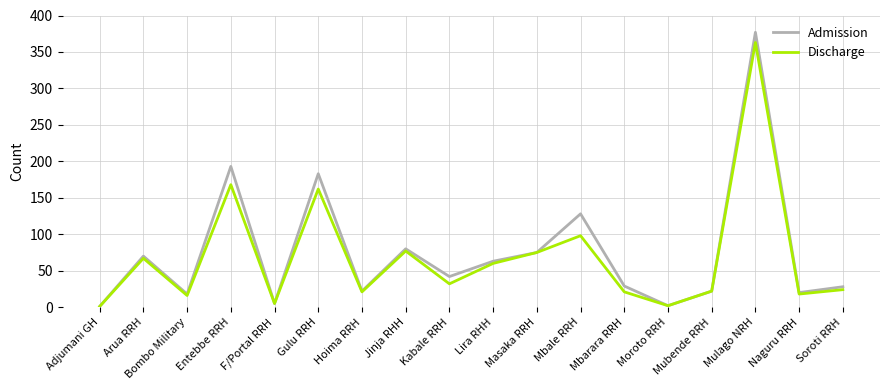

What is the difference between the second highest and minimum values in the Discharge series?

167